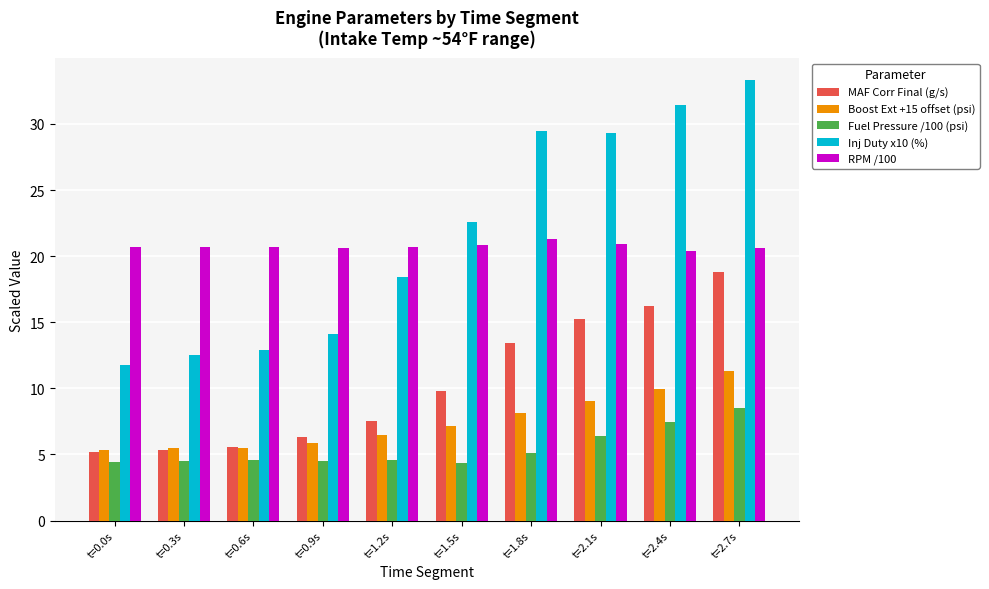

Rank the series by their maximum value, from highest to lowest.

Inj Duty x10 (%), RPM /100, MAF Corr Final (g/s), Boost Ext +15 offset (psi), Fuel Pressure /100 (psi)